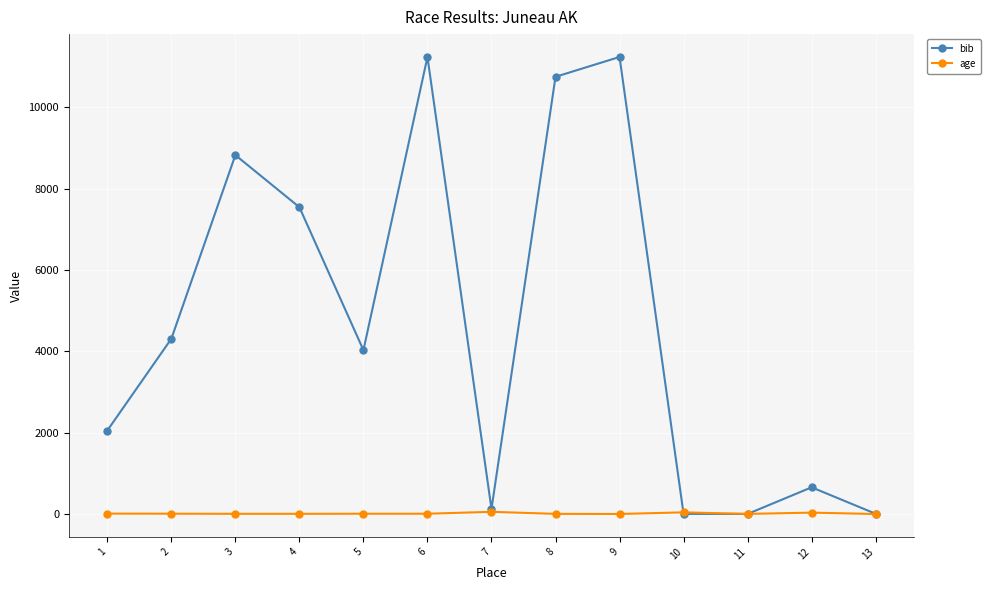

What is the highest value of the bib series?

11241